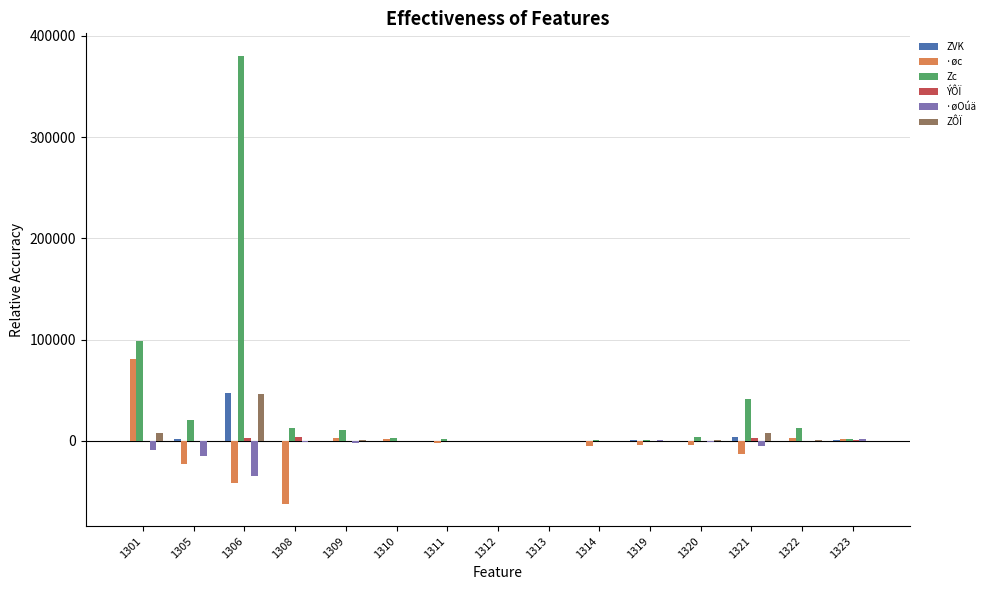

Which series has the largest total across all categories?

Zc